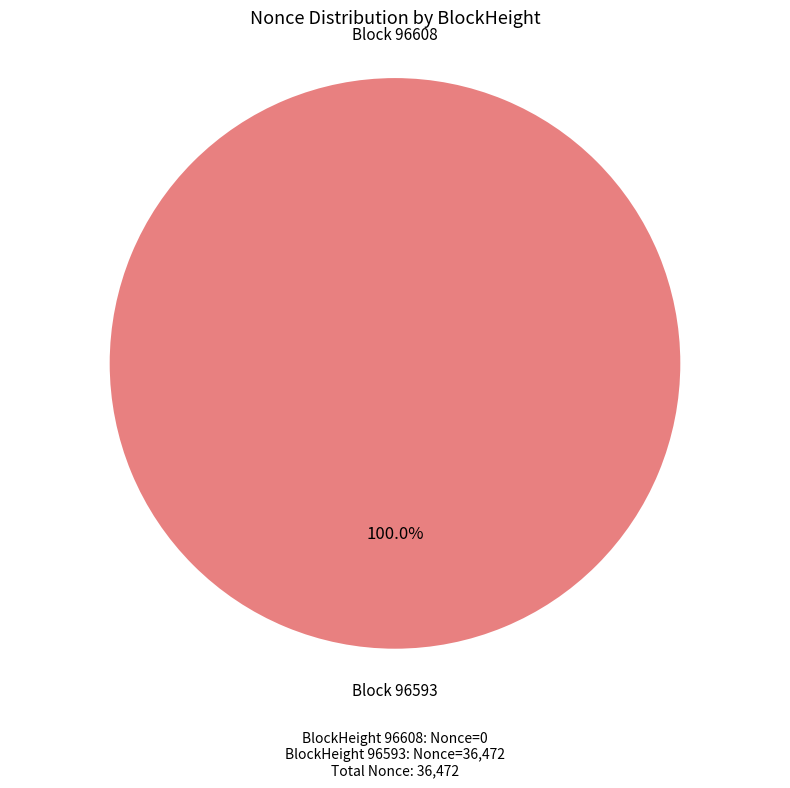

What percentage do 96593 and 96608 together represent?

100.0%